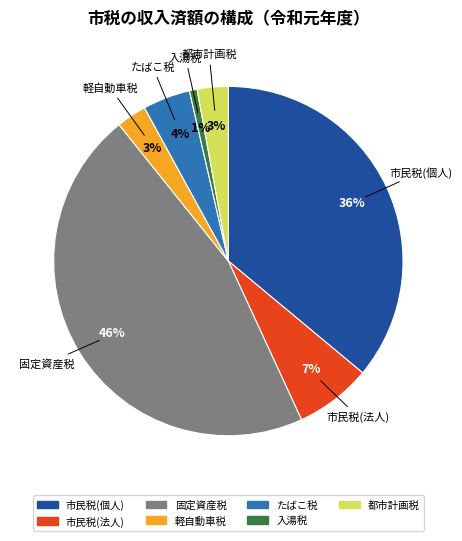

How many slices are in this pie chart?

7